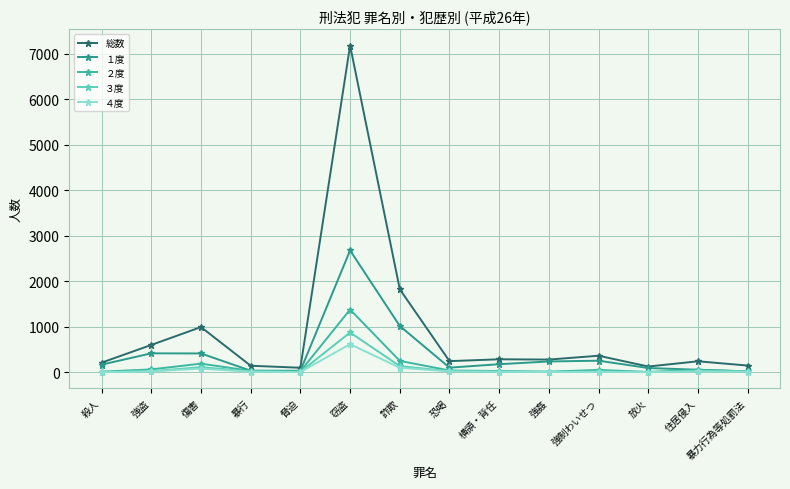

How many data points in ４度 are less than 15?

7